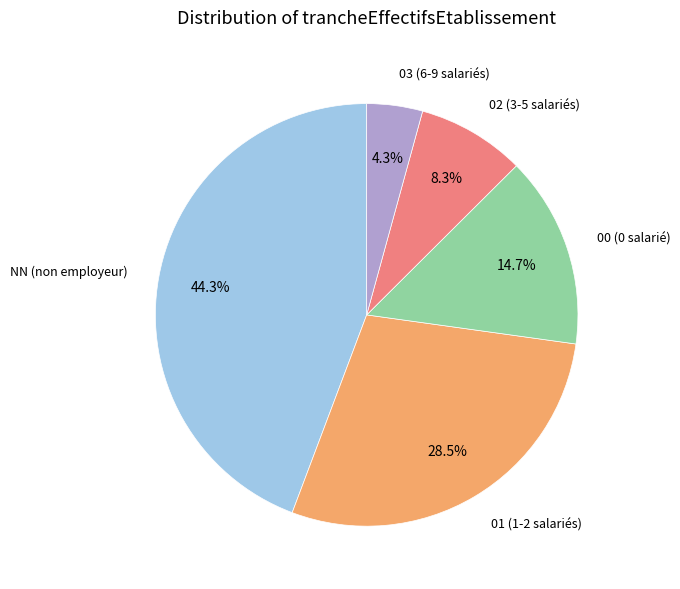

Is there a majority slice in this chart?

No